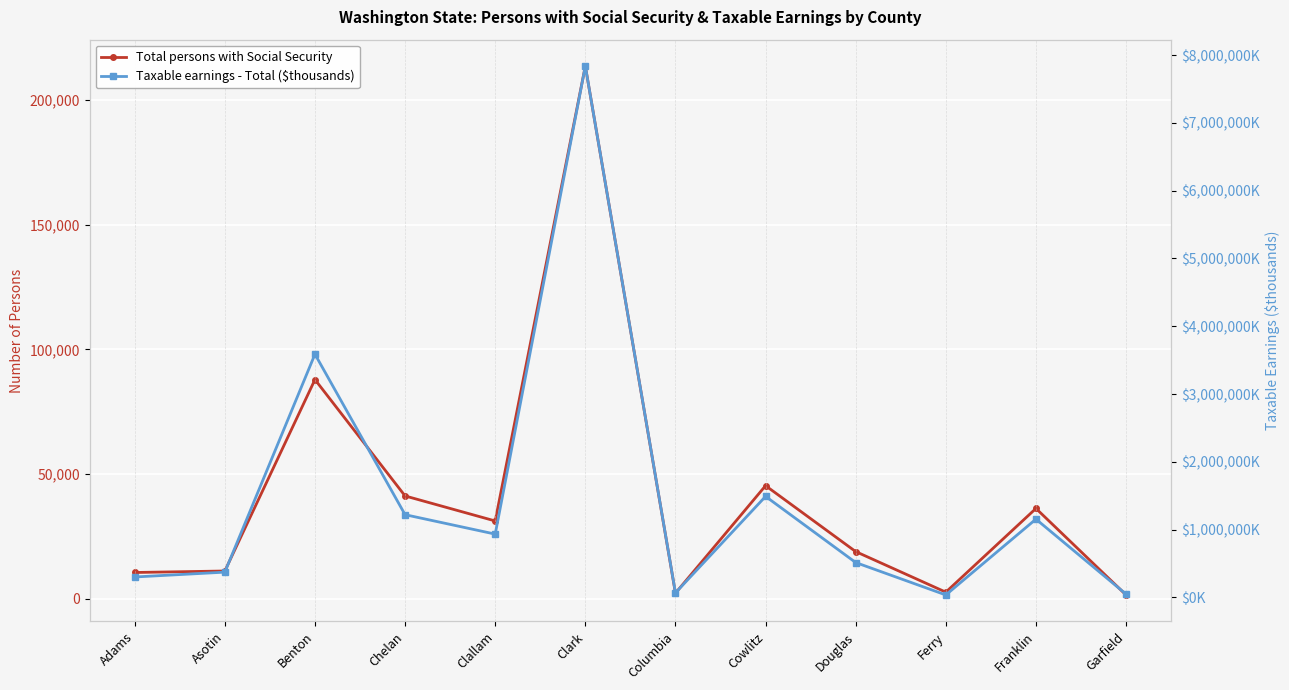

What is the sum of the Total persons with Social Security values at Benton and Clallam?

119002